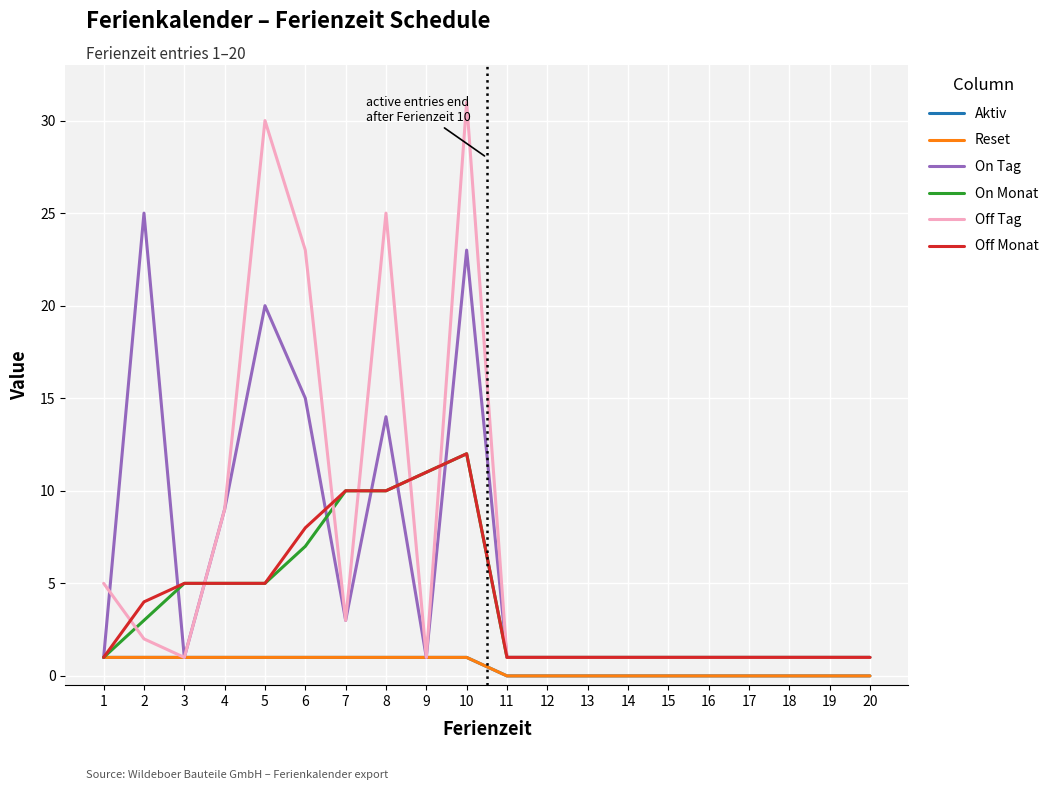

What is the value of the Reset point at the 4th from the left?

1